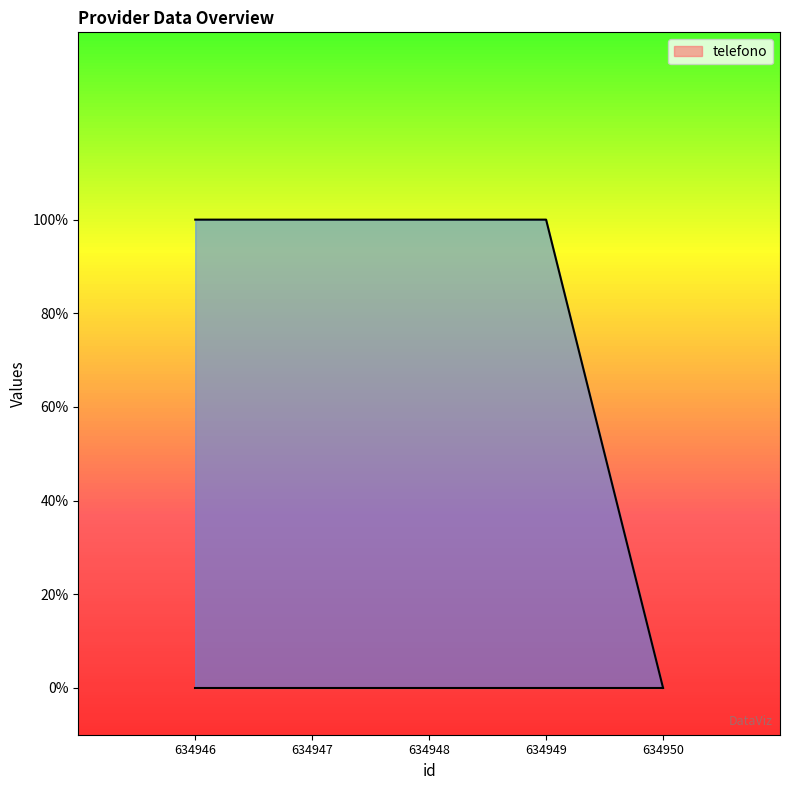

True or false: there are more than 2 points higher than both neighbors.

False